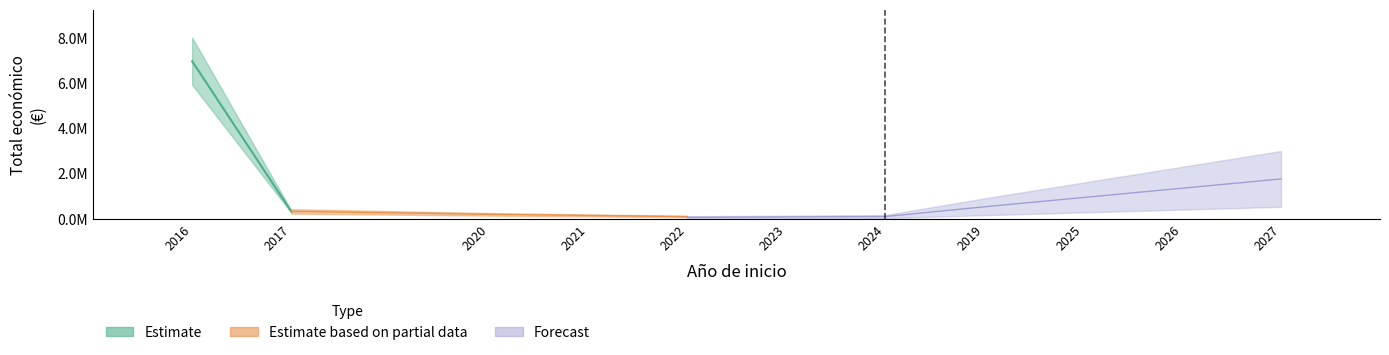

Is it true that the value at 2017 is 207801?

False